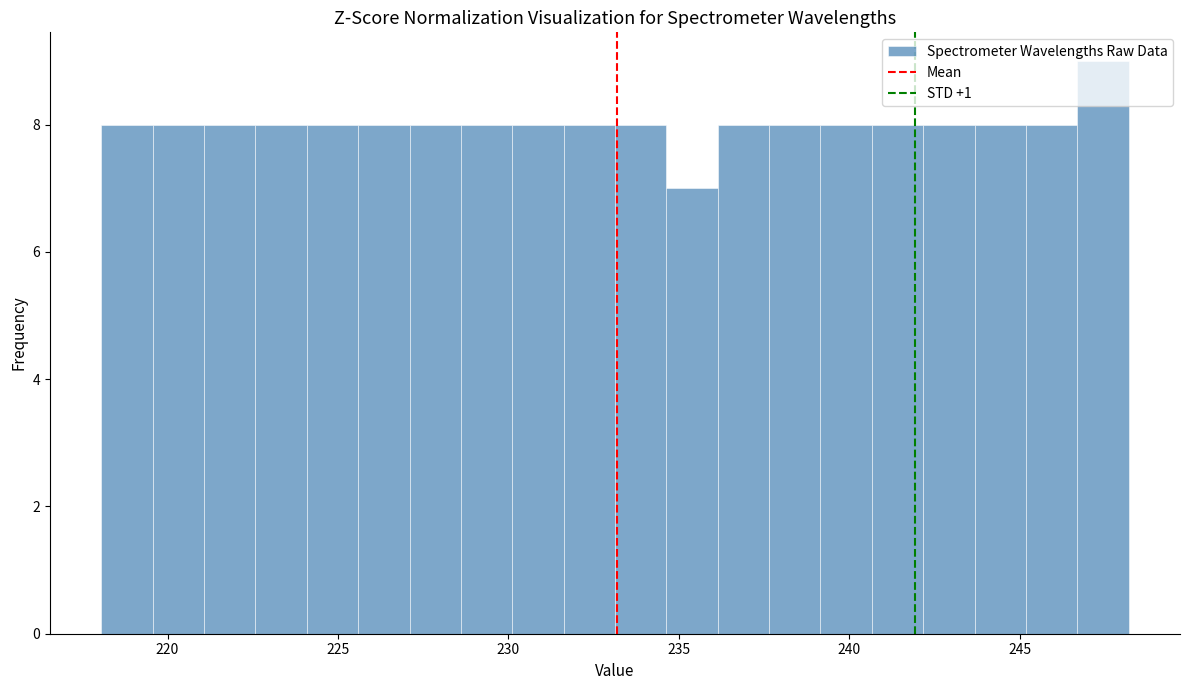

Read against the x-axis, roughly where is the centre of the tallest bar?

247.5